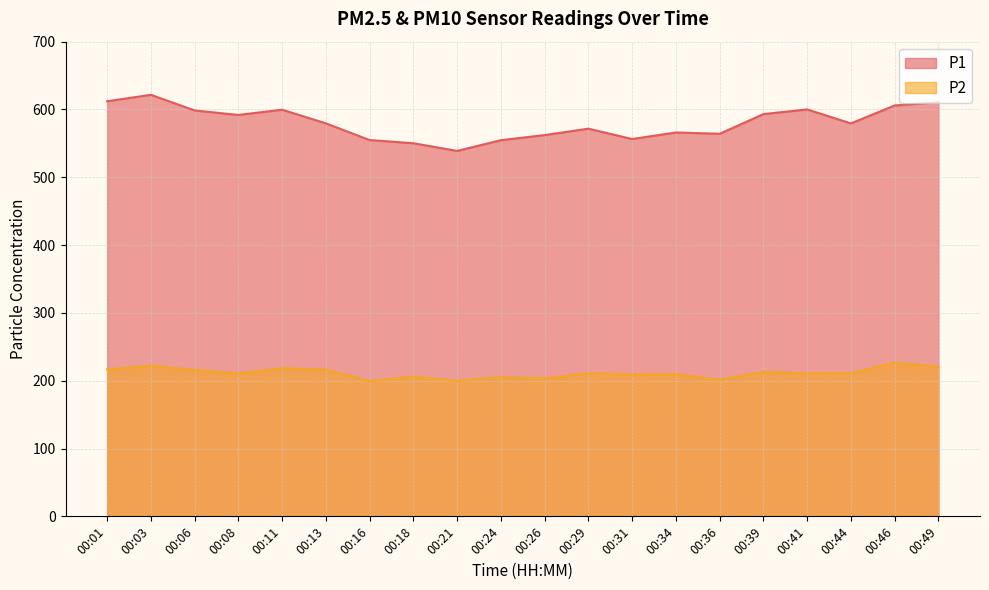

At which category is the sum across all series the highest?

00:03